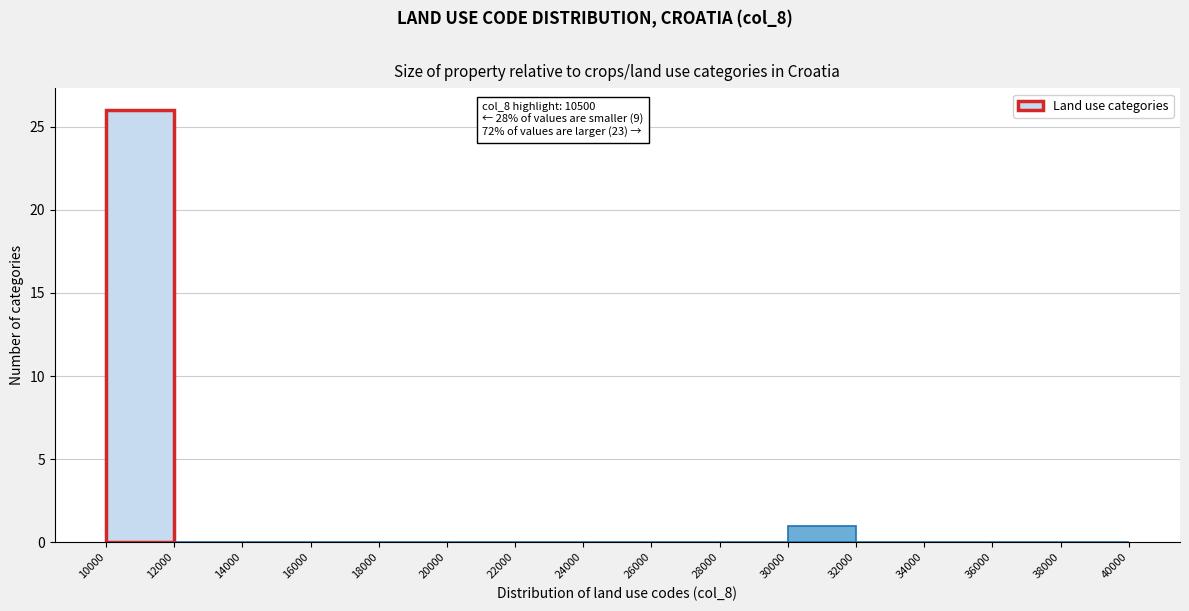

Which range on the x-axis has the tallest bar?

10000 to 12000